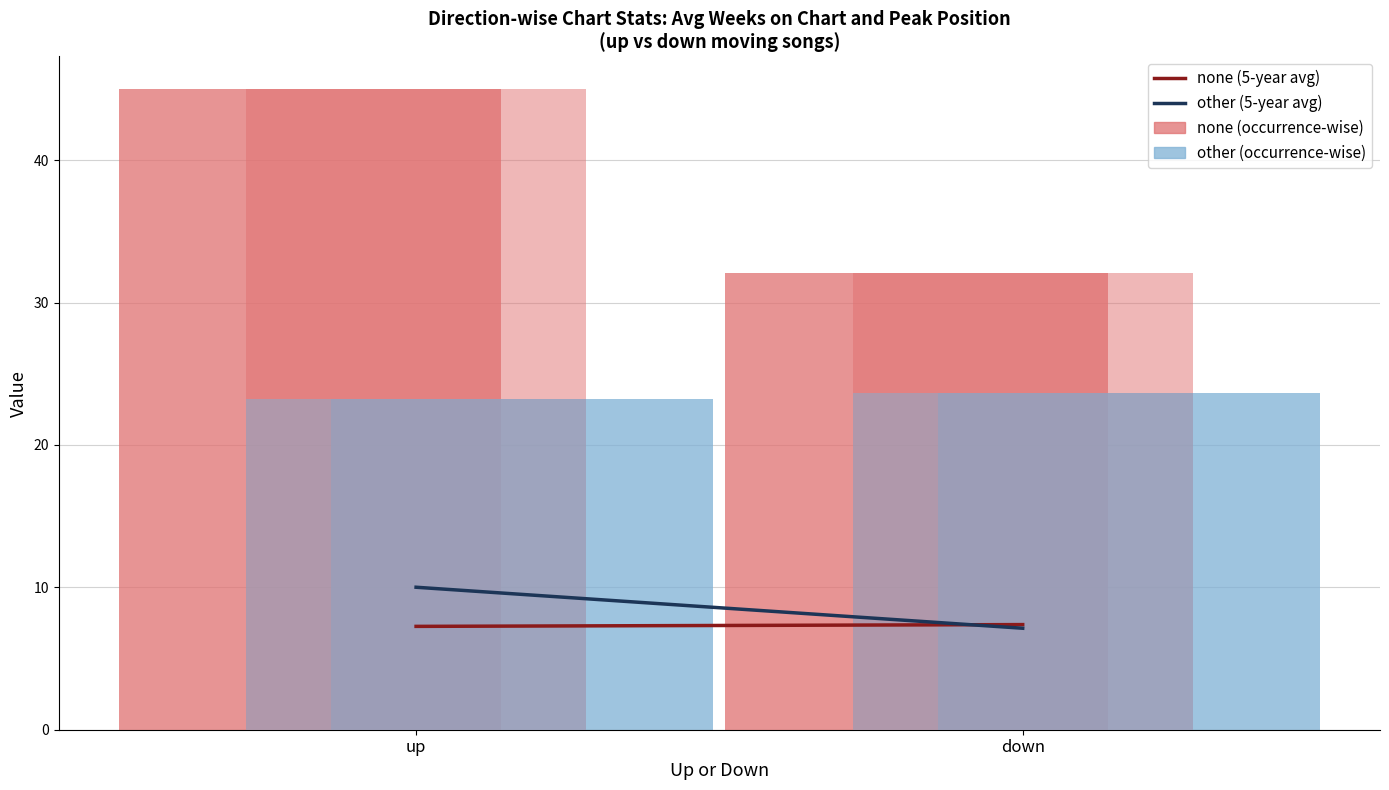

List the labels in order of Peak × scale (occ-wise, up/down) value, smallest first.

up, down